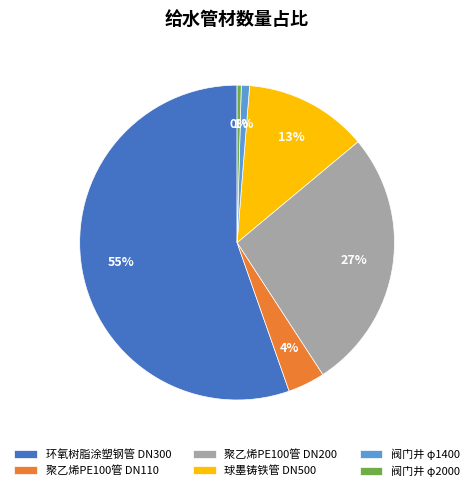

To the nearest percent, what is the average slice percentage?

17%